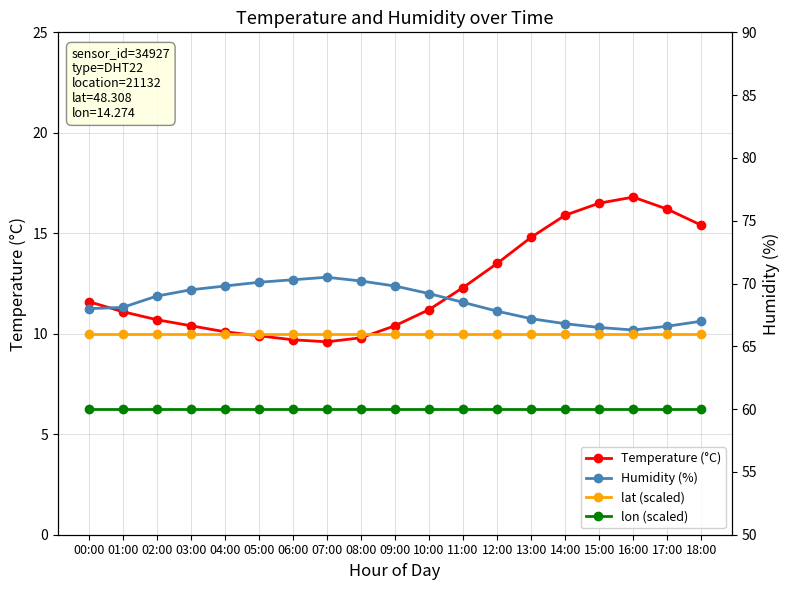

True or false: lat (scaled) has more than 0 interior local peaks.

False